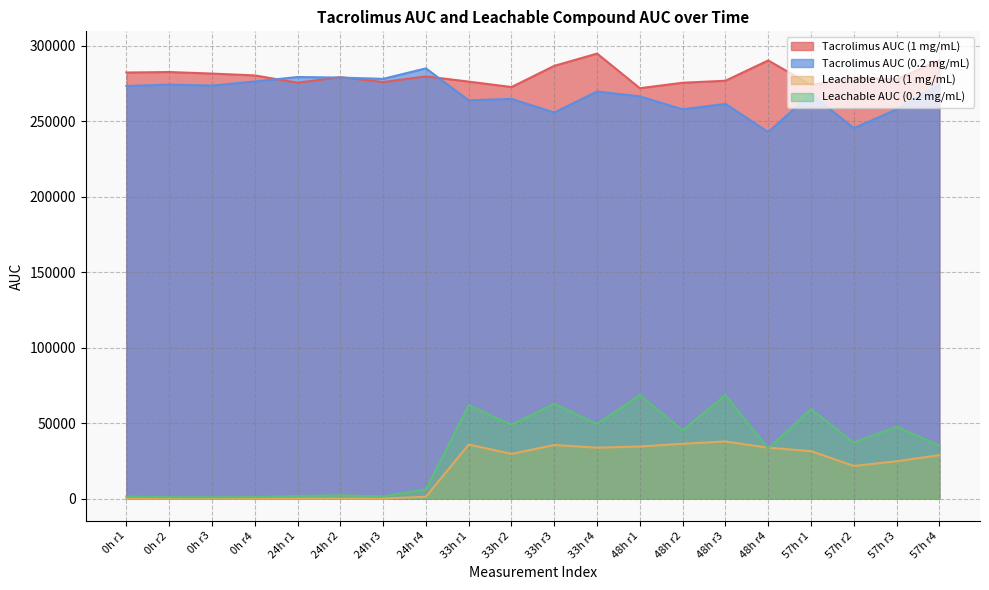

True or false: Tacrolimus AUC (1 mg/mL) and Leachable AUC (1 mg/mL) intersect in this chart.

False